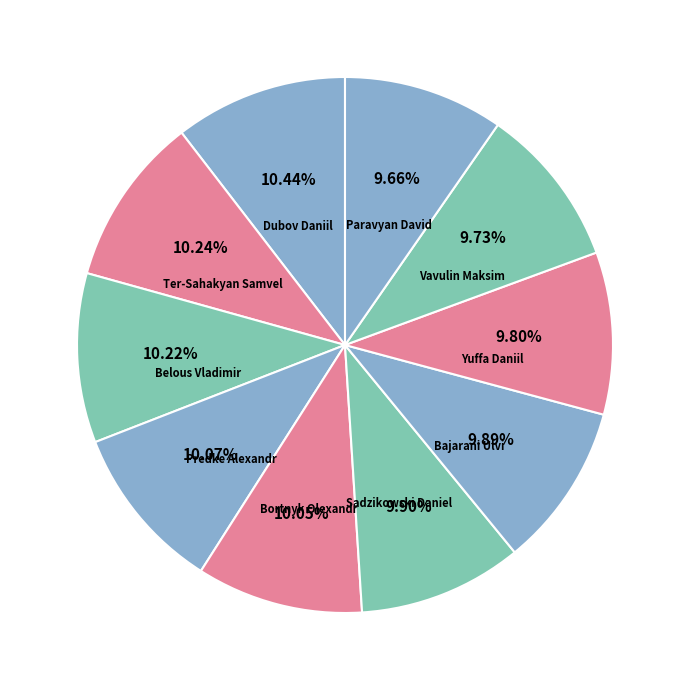

To the nearest percent, what is the combined percentage of Predke Alexandr and Yuffa Daniil?

20%